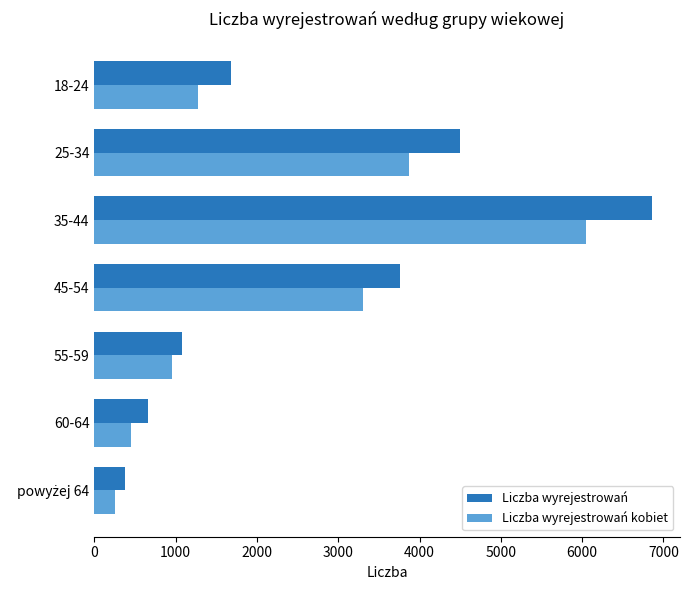

What is the difference between the maximum and minimum values in the Liczba wyrejestrowań kobiet series?

5799